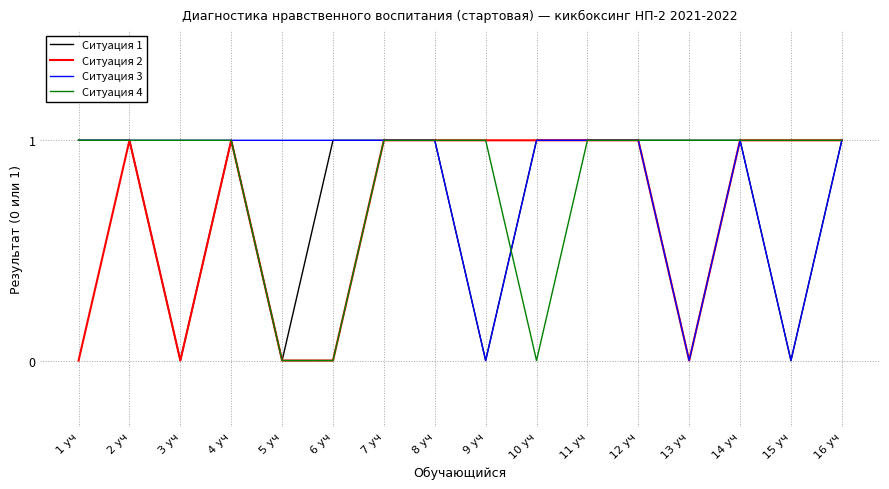

What position from the left is 13 уч?

13